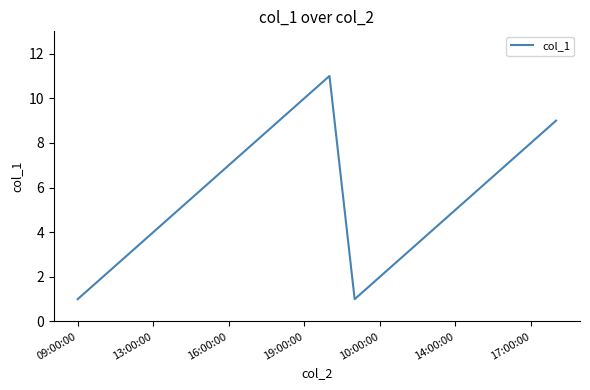

How many distinct data groups are displayed?

1